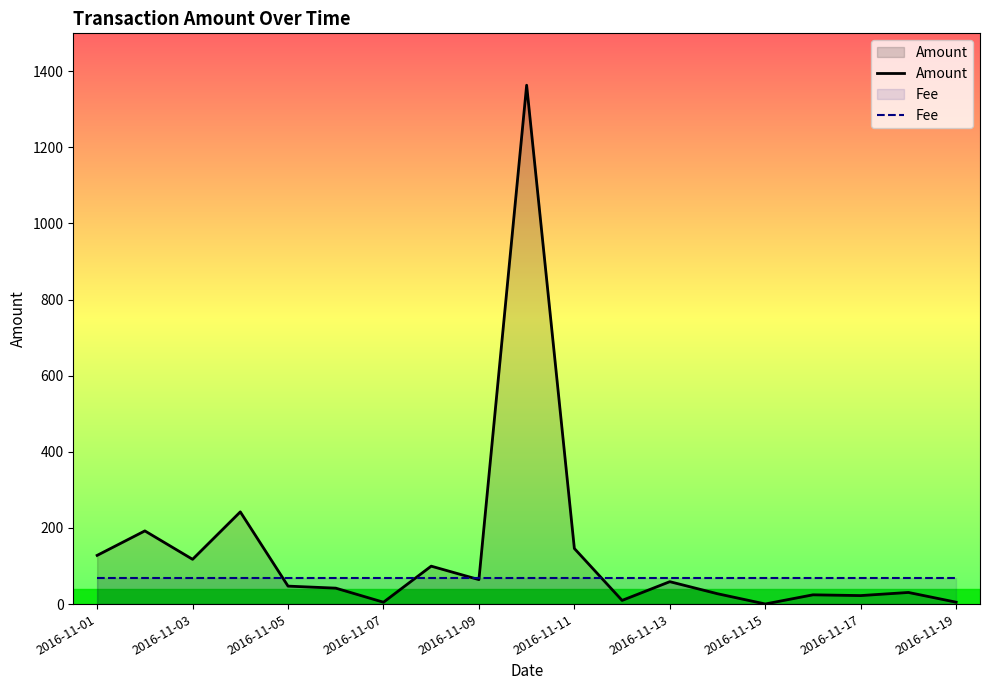

Is it true that Fee equals 68.2 at 2016-11-17?

True